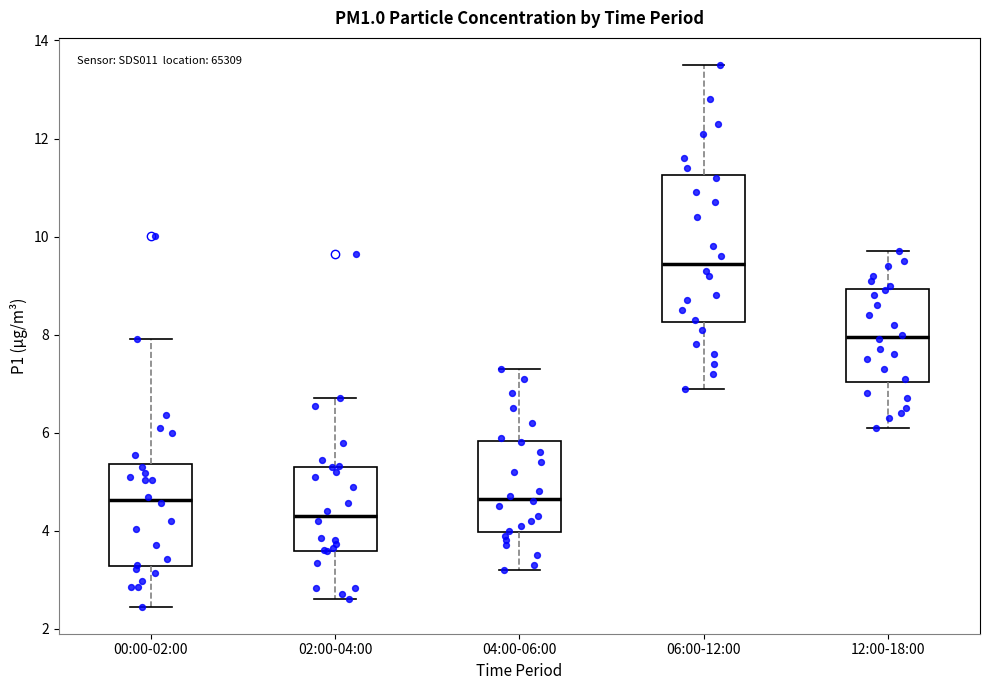

Reading left to right, read every box against the y-axis: the position of its median line, the range the box covers, and the ends of its whiskers. The values are not printed on the chart, so give them approximately, as read against the axis.

00:00-02:00: median 4.6, box 3.2 to 5.4, whiskers 2.4 to 8.0
02:00-04:00: median 4.4, box 3.6 to 5.4, whiskers 2.6 to 6.8
04:00-06:00: median 4.6, box 4.0 to 5.8, whiskers 3.2 to 7.4
06:00-12:00: median 9.4, box 8.2 to 11.2, whiskers 7.0 to 13.6
12:00-18:00: median 8.0, box 7.0 to 9.0, whiskers 6.2 to 9.8